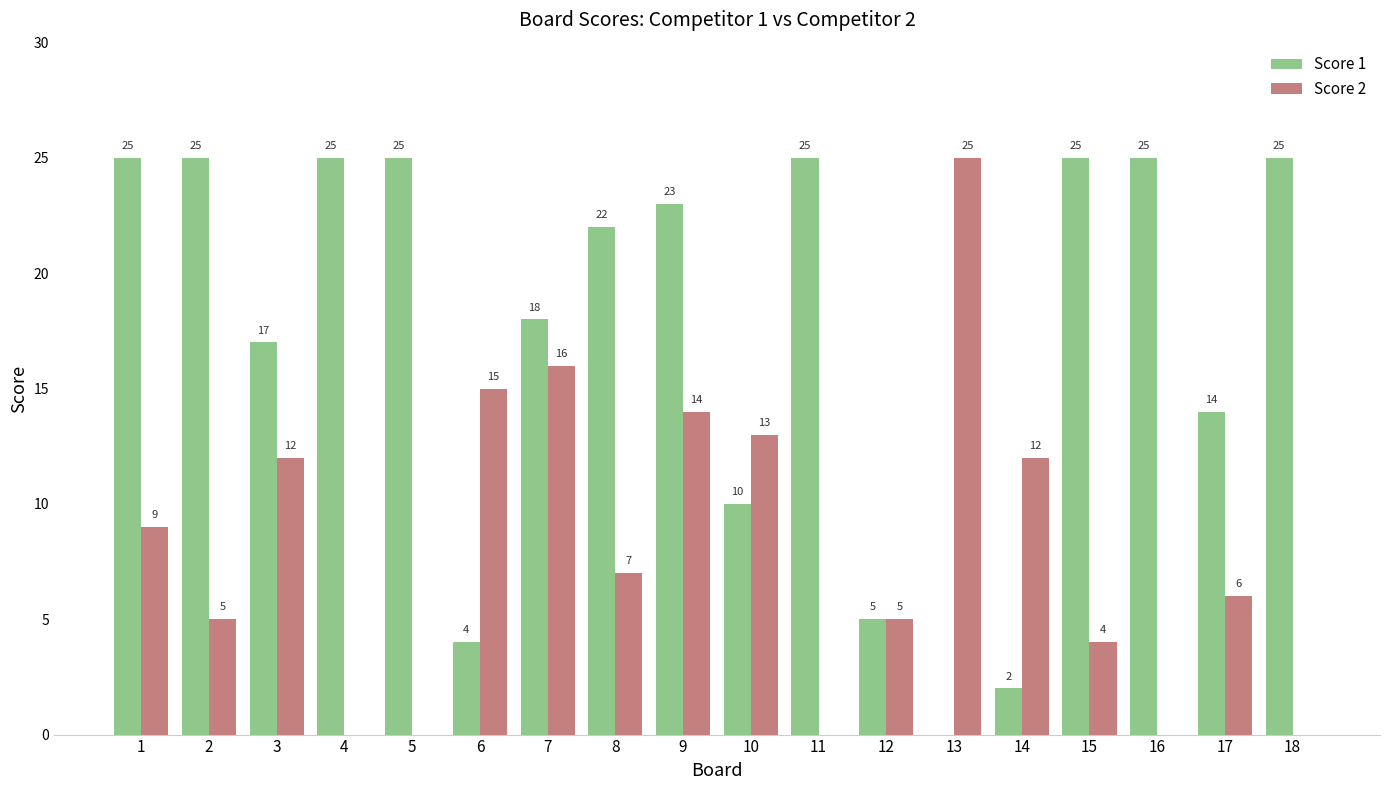

Between 6 and 13, which series saw the biggest shift?

Score 2